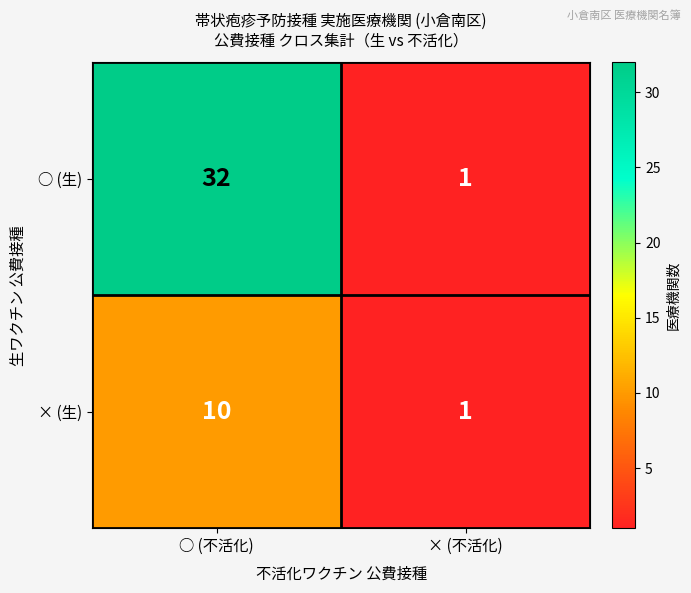

What is the greatest value displayed?

32